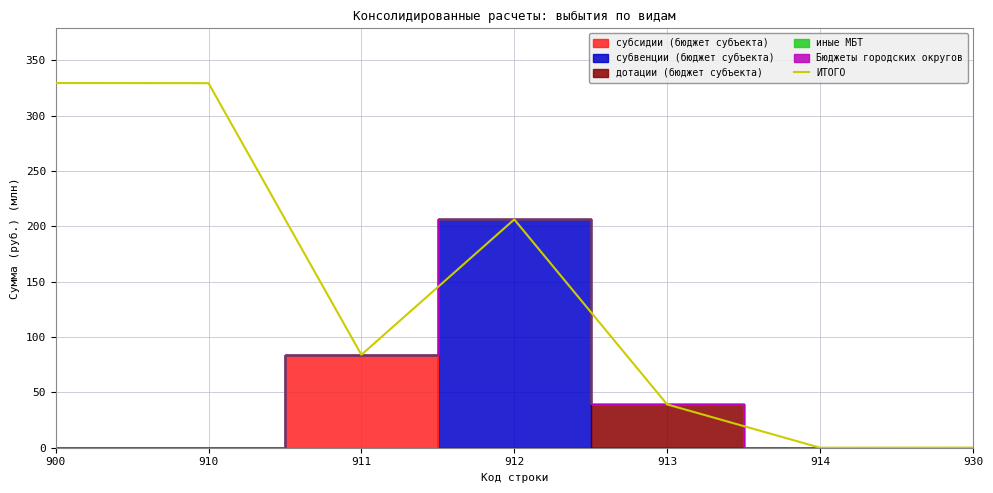

List the labels in order of value, largest first.

900, 910, 912, 911, 913, 930, 914